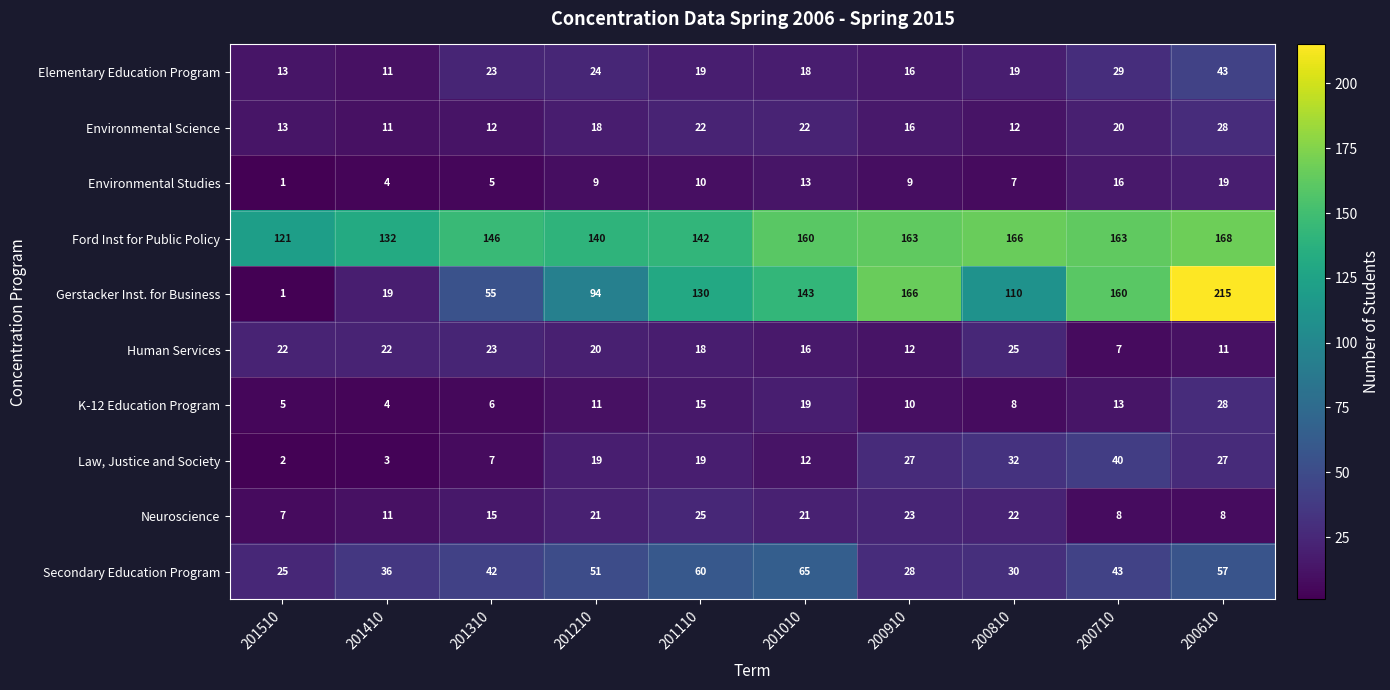

At how many categories does at least one series exceed 46?

10